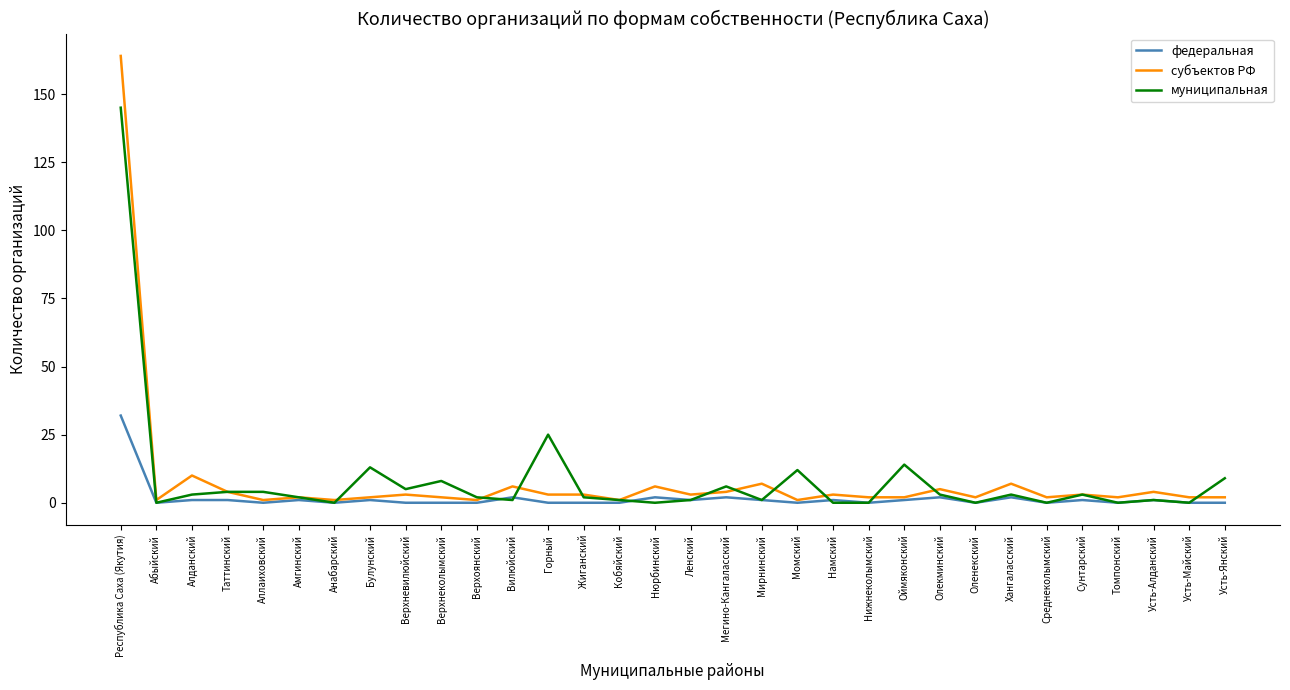

Is it true that муниципальная equals 61 at Абыйский?

False